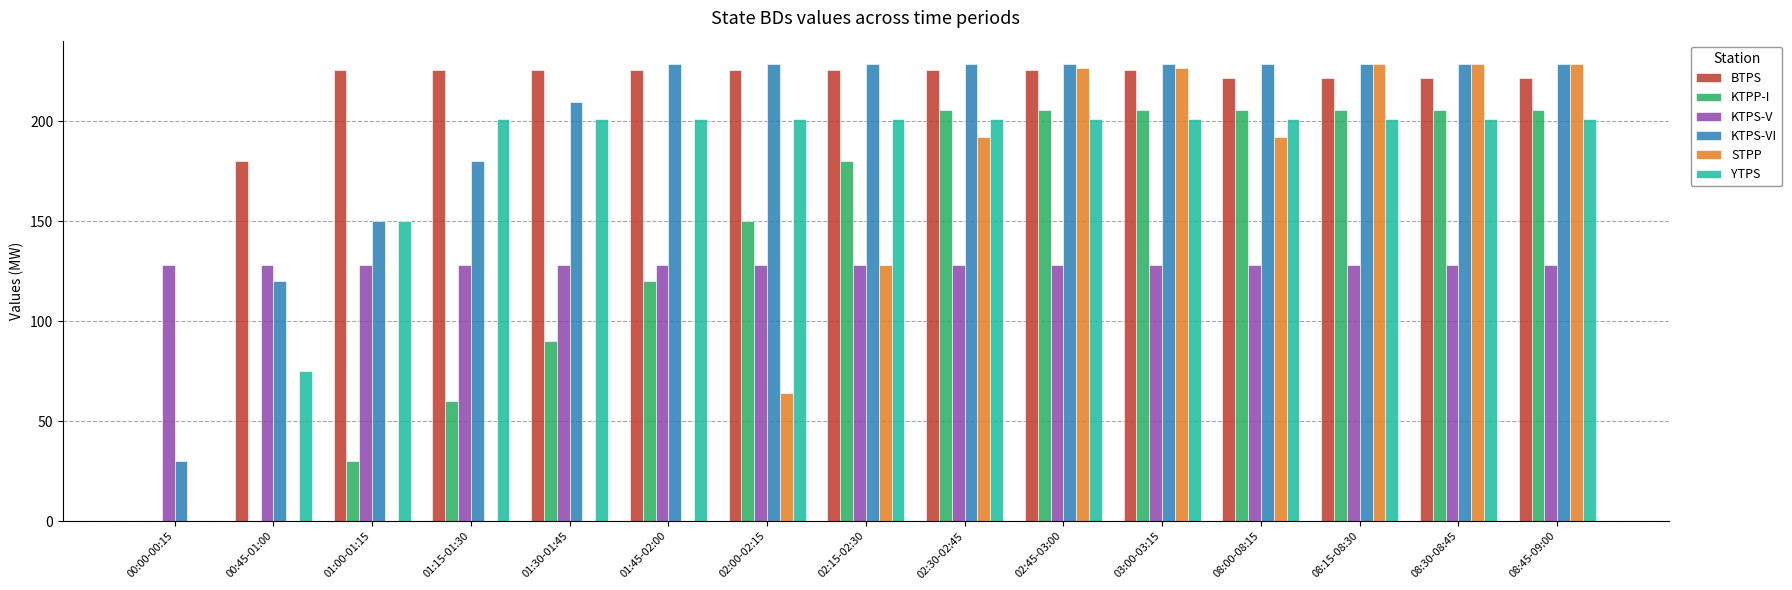

What is the sum of all KTPP-I values?

2072